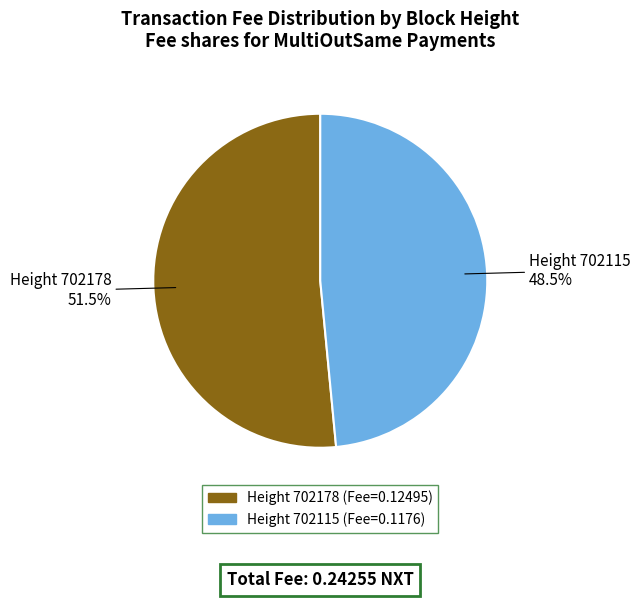

Rank the categories by value from lowest to highest.

Height 702115 (Fee=0.1176), Height 702178 (Fee=0.12495)